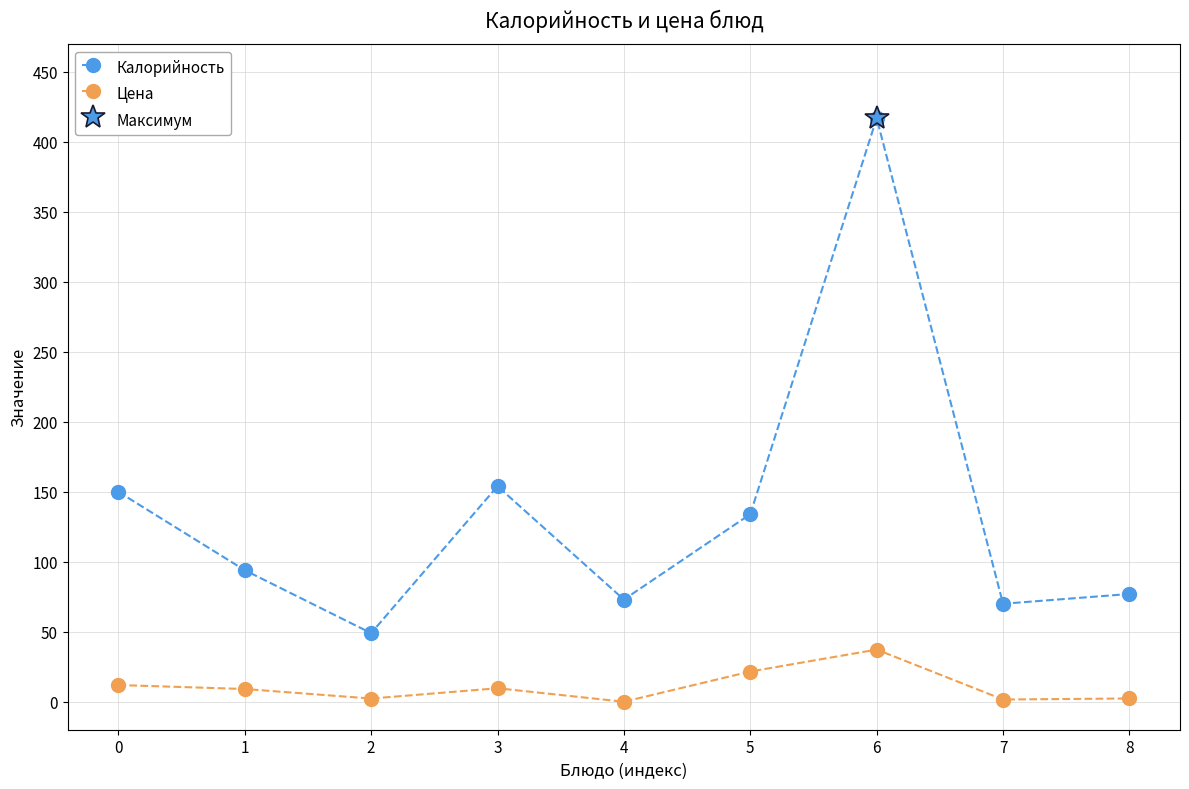

Reading left to right, list all the values displayed in this chart.

Калорийность: 0=150.0	1=94.0	2=49.0	3=154.0	4=73.0	5=134.0	6=417.0	7=70.0	8=77.0
Цена: 0=11.9	1=9.1	2=2.3	3=9.6	4=0.0	5=21.6	6=37.3	7=1.6	8=2.3